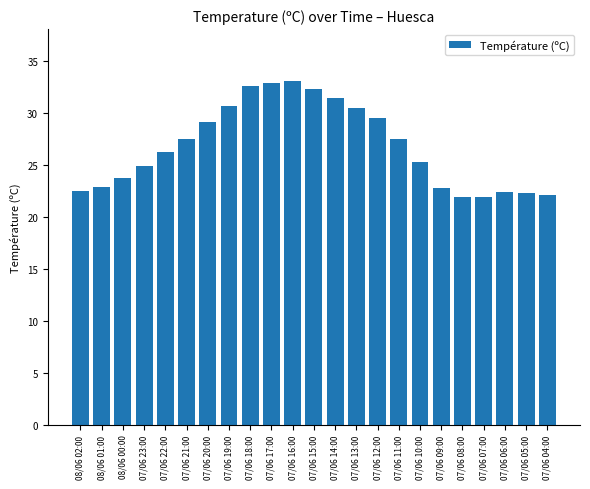

What is the label of the 7th bar from the right?

07/06 10:00